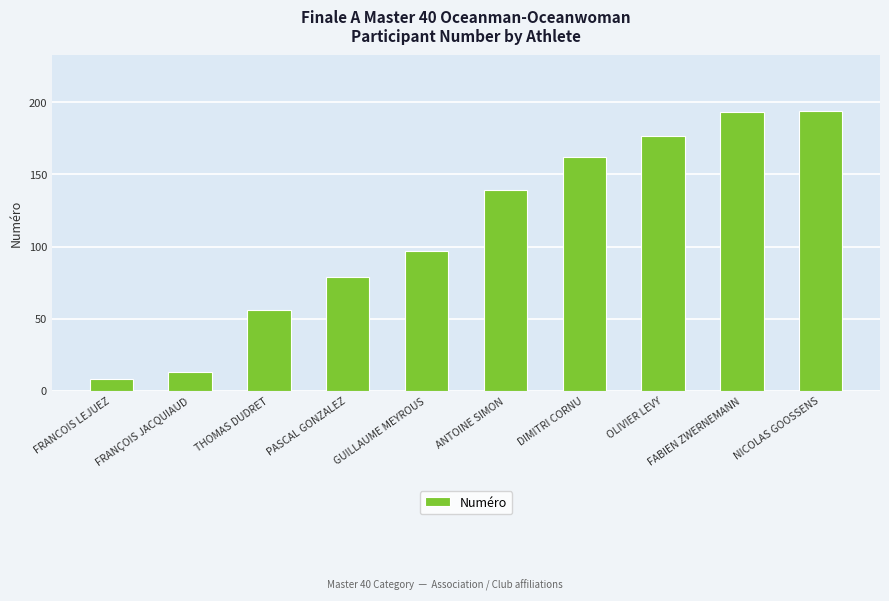

The value at FABIEN ZWERNEMANN is 76. True or false?

False